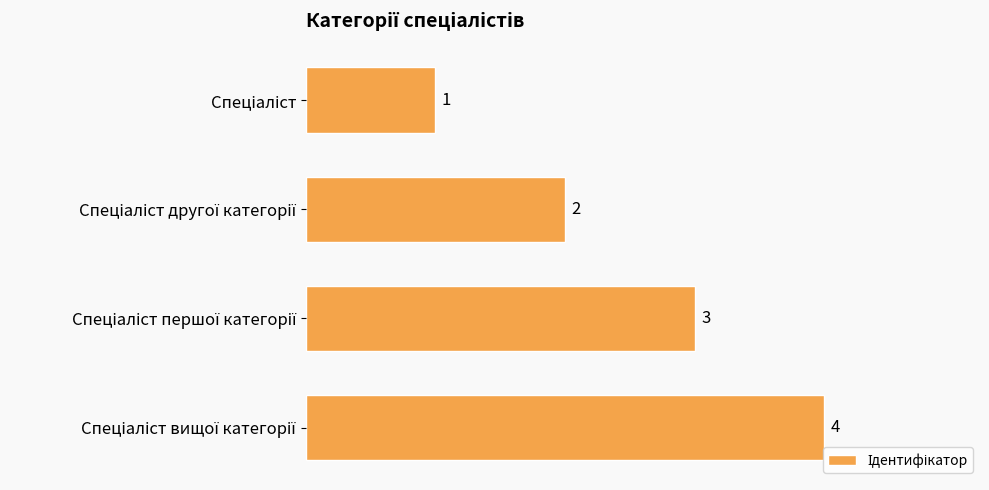

What is the greatest value displayed?

4